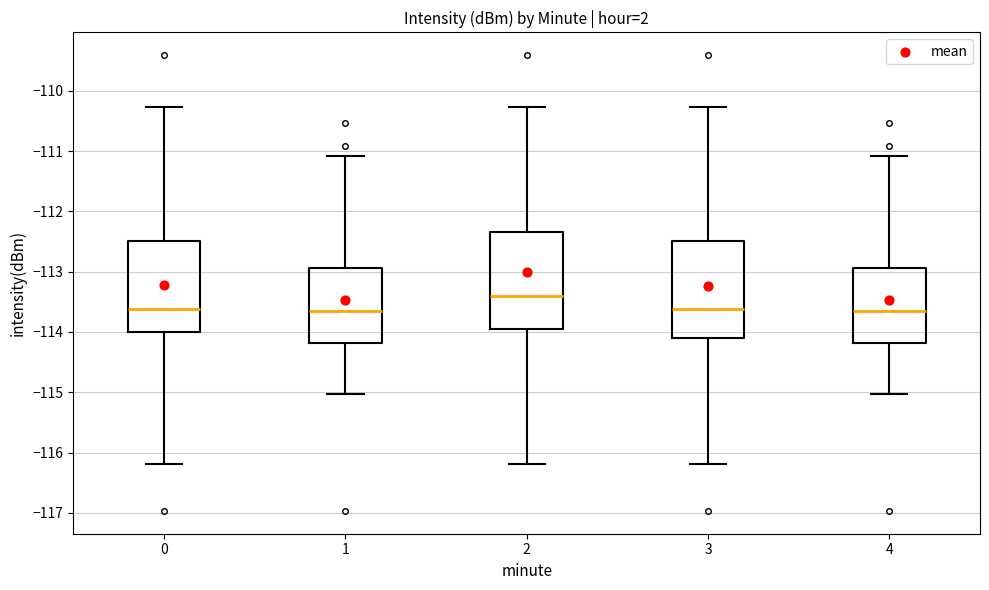

Where does the upper whisker of the box at x = 1 end on the y-axis? The values are not printed on the chart, so give them approximately, as read against the axis.

-111.1